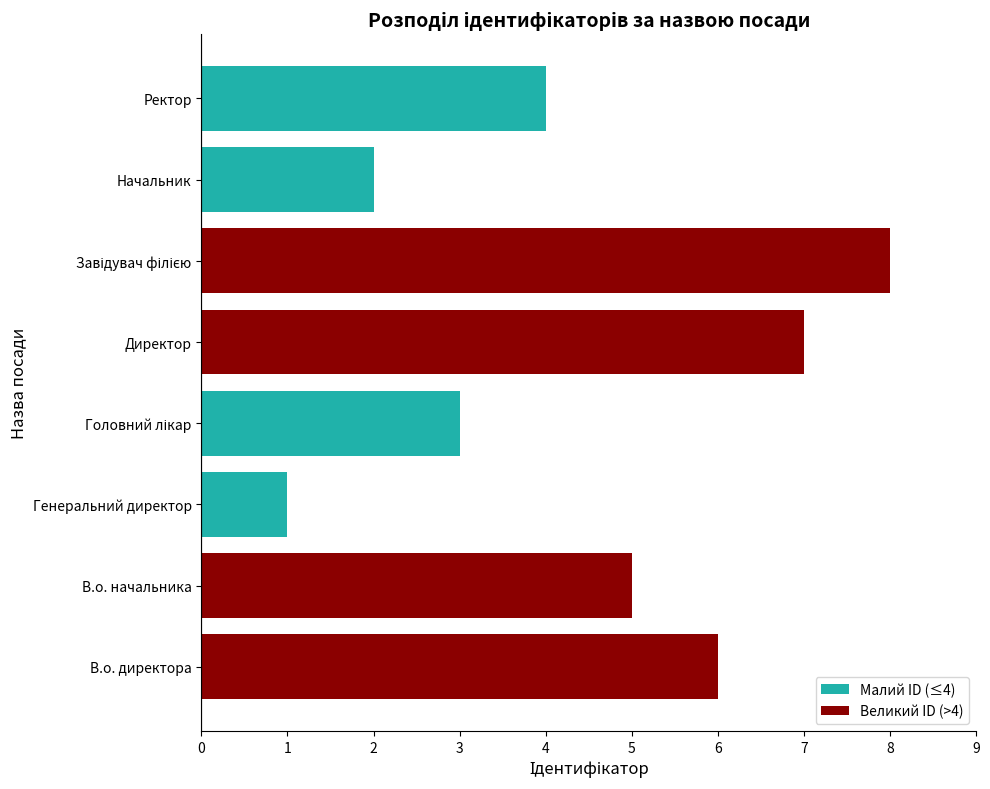

How many series are shown in this chart?

1